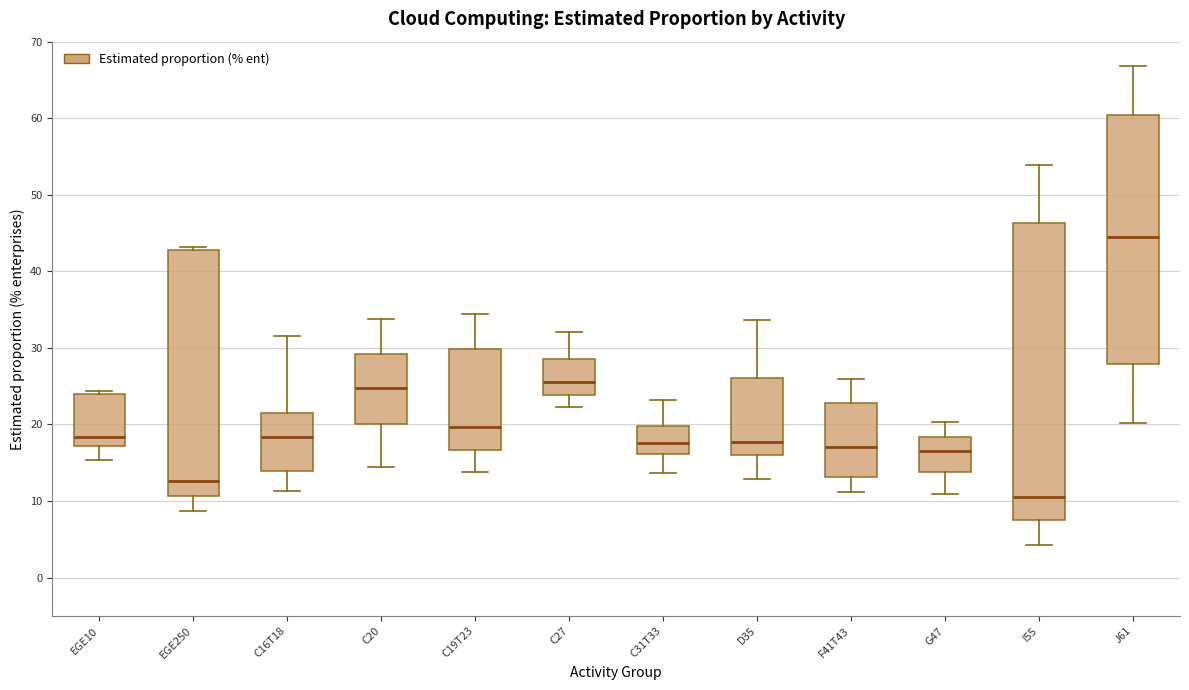

Comparing the boxes themselves (not the whiskers), which one is the tallest?

I55